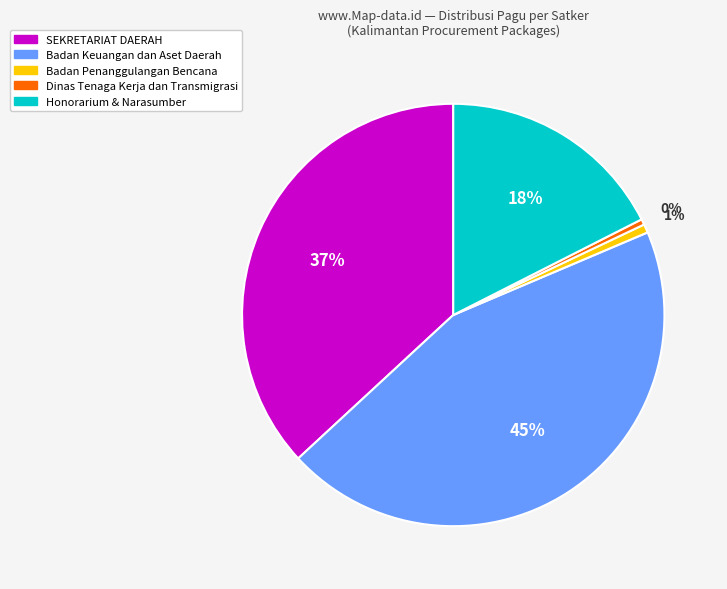

To the nearest percent, what is the average slice percentage?

20%